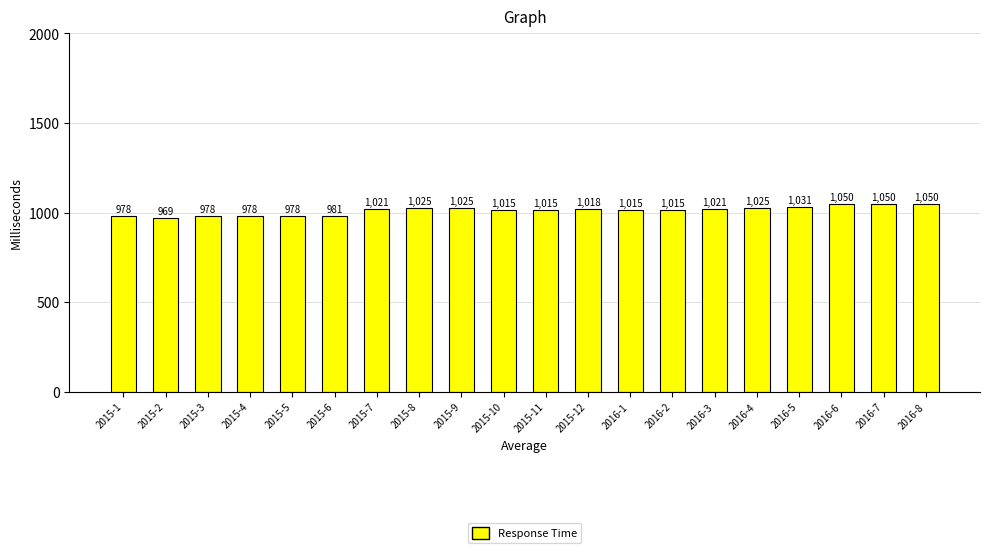

What is the ratio of the value at 2016-2 to the value at 2015-2?

1.0